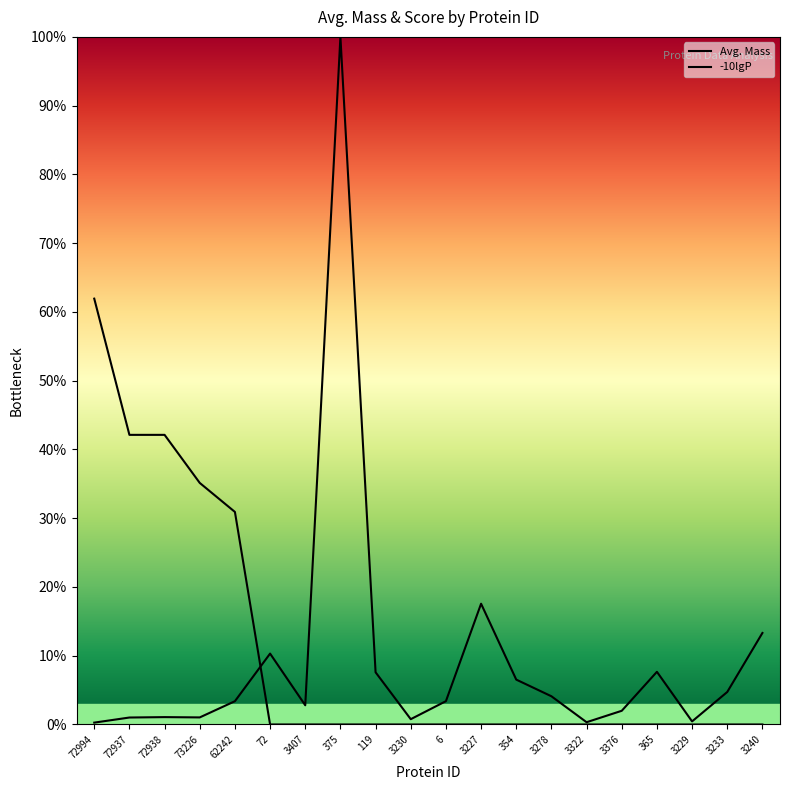

At which label does -10lgP reach its peak?

72994